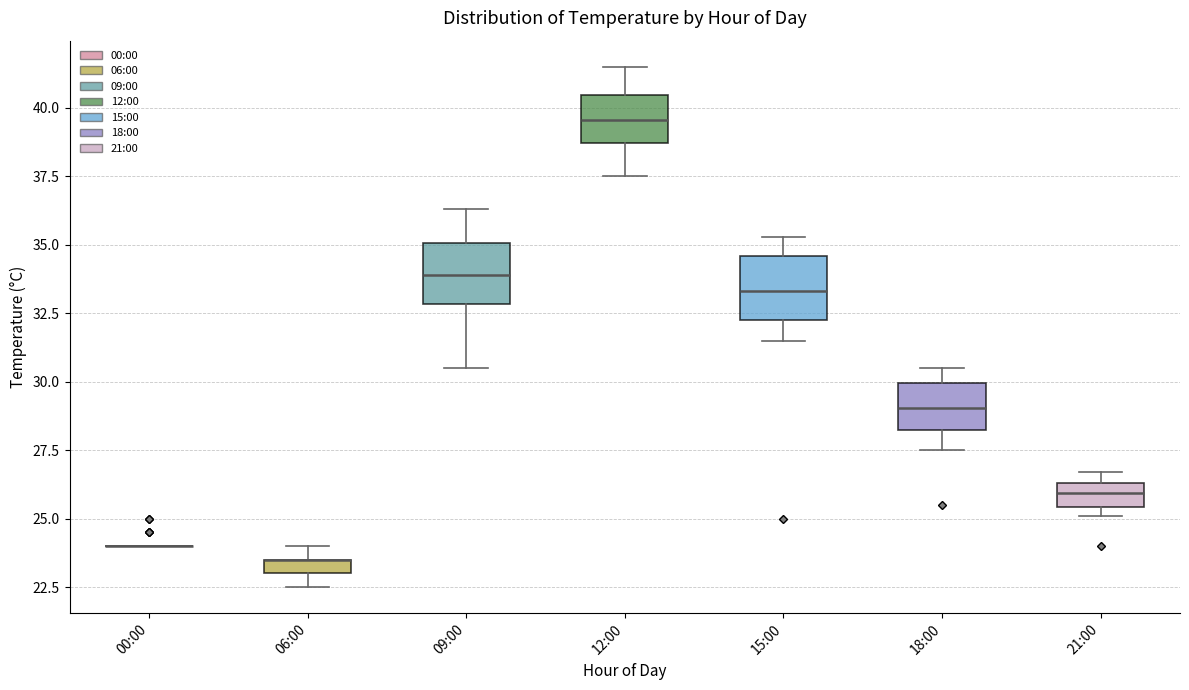

Where is the upper edge of the box for 12:00 on the y-axis? The values are not printed on the chart, so give them approximately, as read against the axis.

40.5